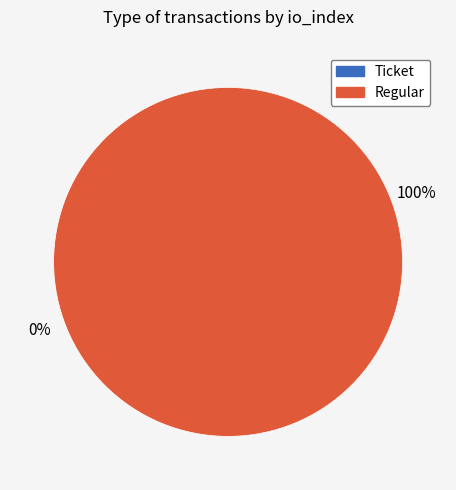

Count the number of slices in the pie.

2